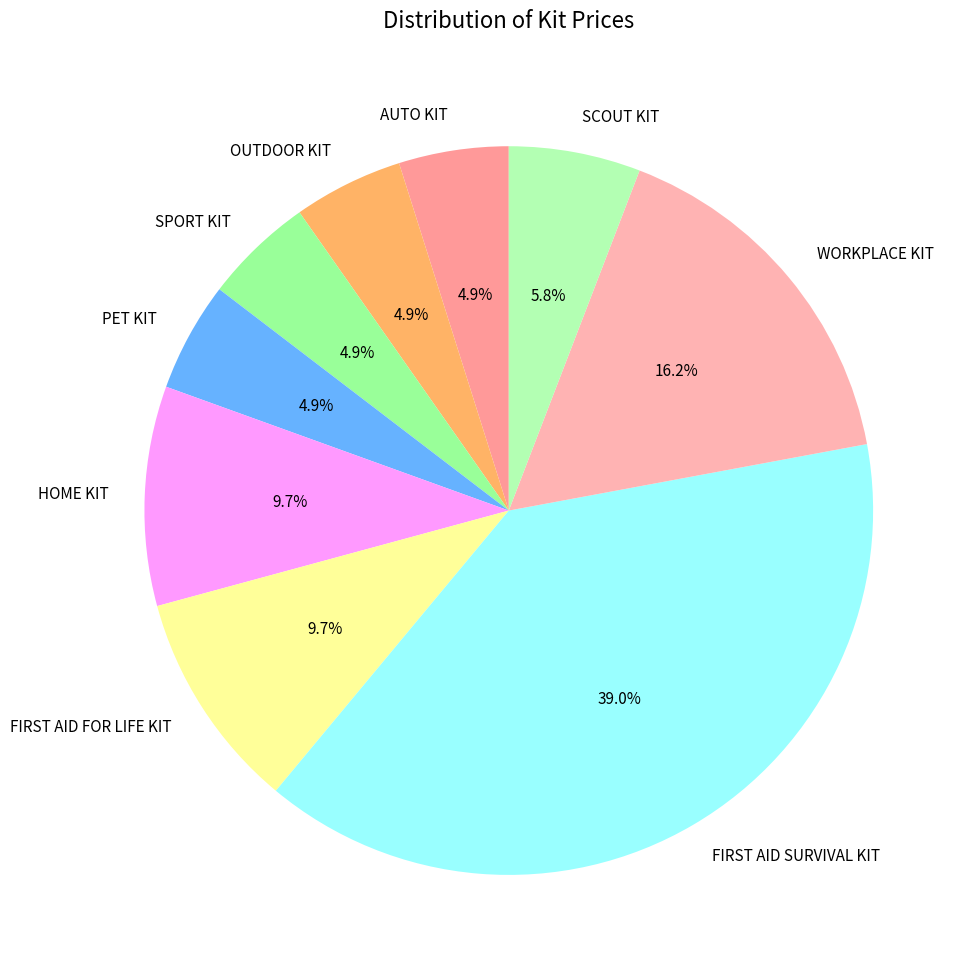

To the nearest percent, what portion does OUTDOOR KIT represent?

5%